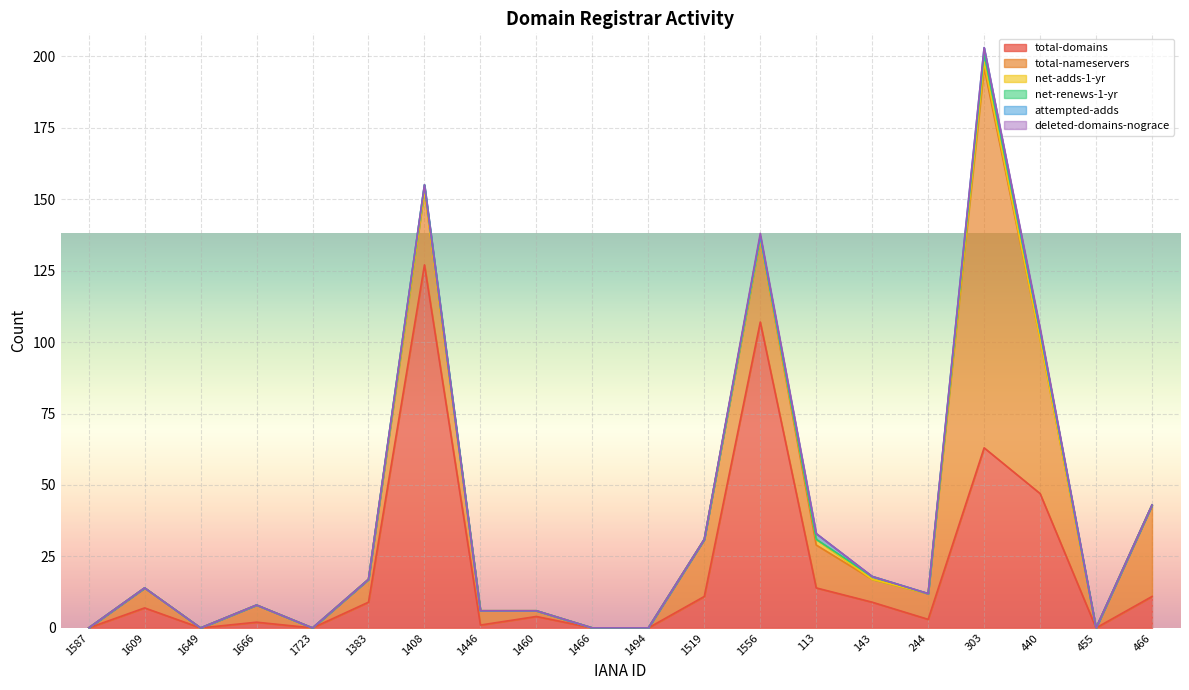

How many values in net-adds-1-yr are above zero?

2